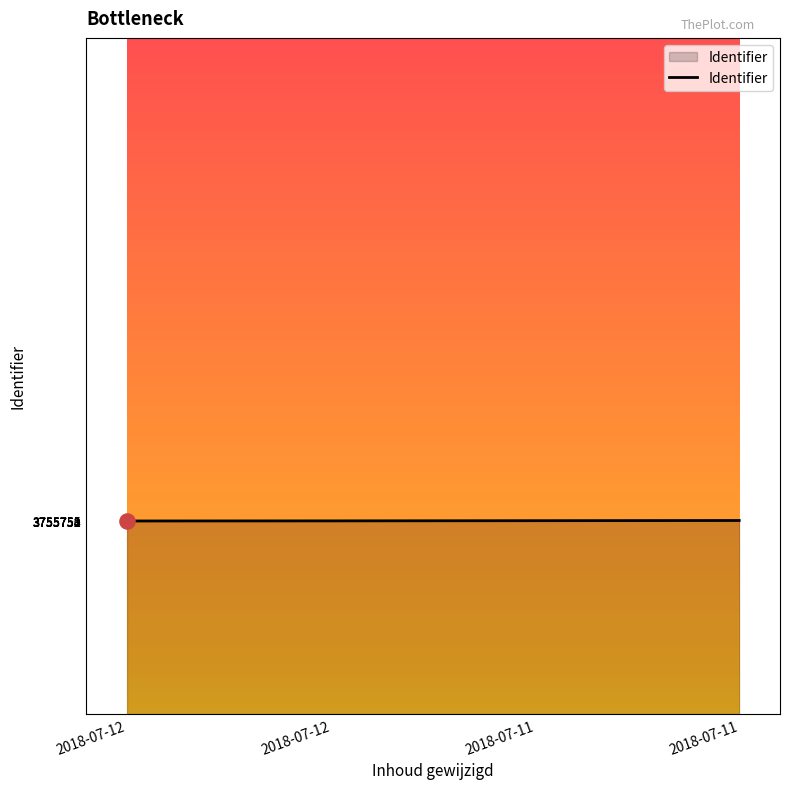

How many values are below 3755753?

2